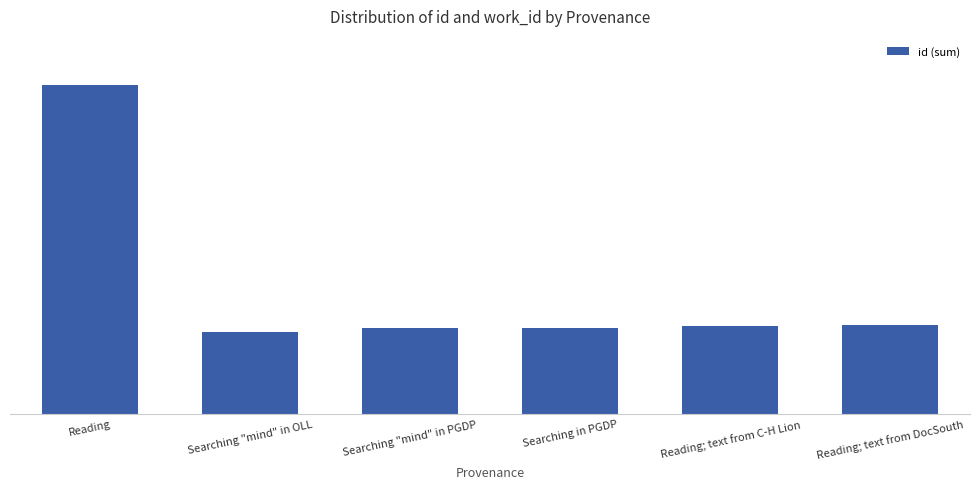

What is the difference between the values at Reading; text from DocSouth and Reading?

59010